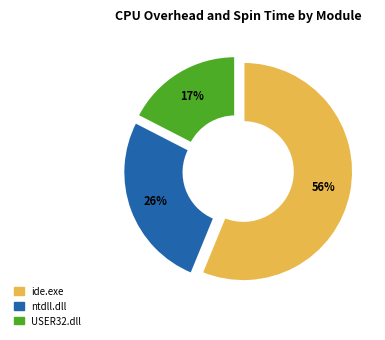

What percentage is the ntdll.dll slice, to the nearest percent?

26%